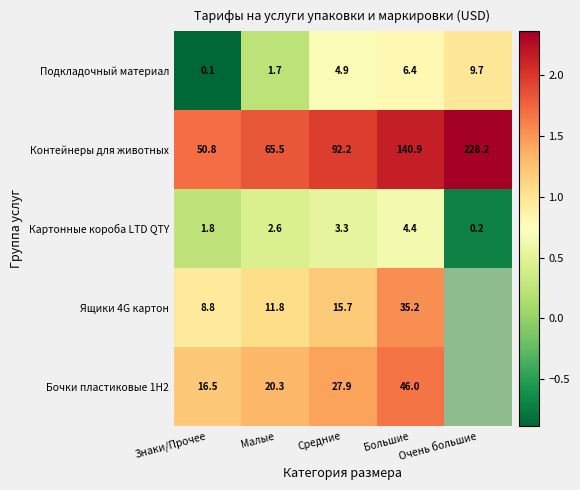

List the labels in order of Подкладочный материал value, largest first.

Очень большие, Большие, Средние, Малые, Знаки/Прочее